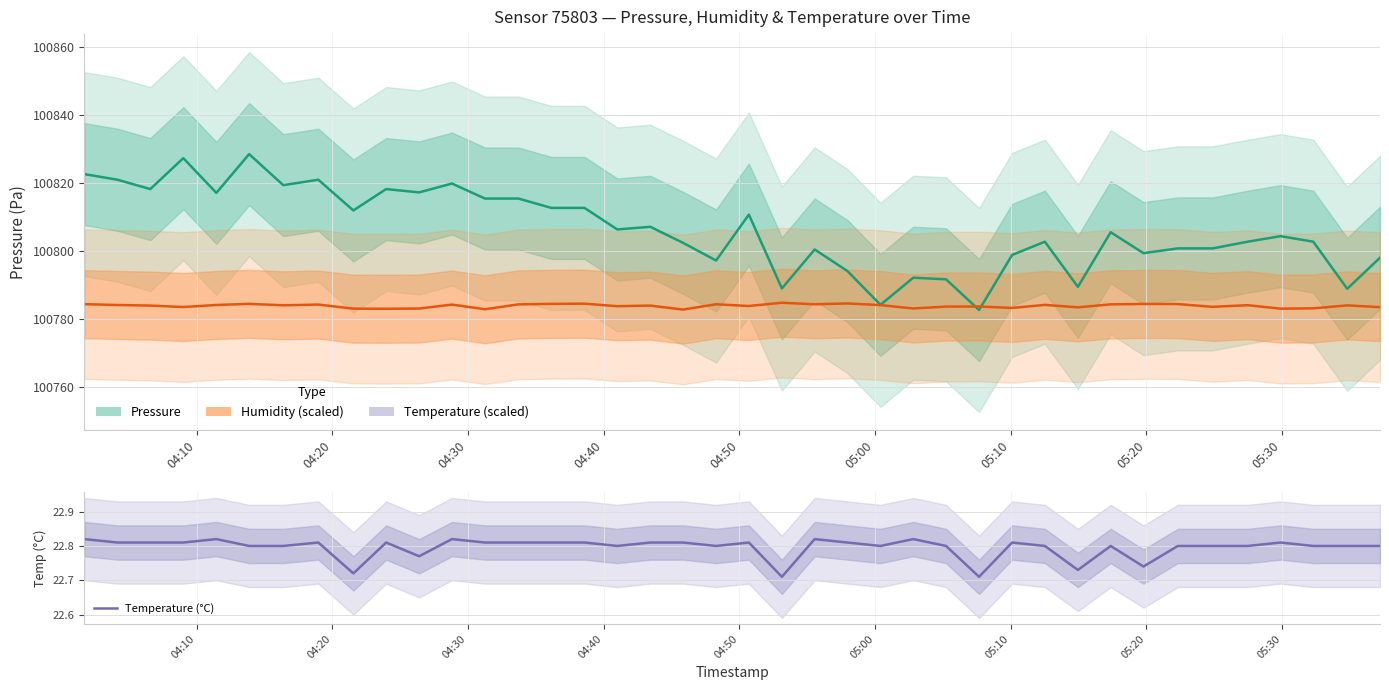

How many distinct data groups are displayed?

3